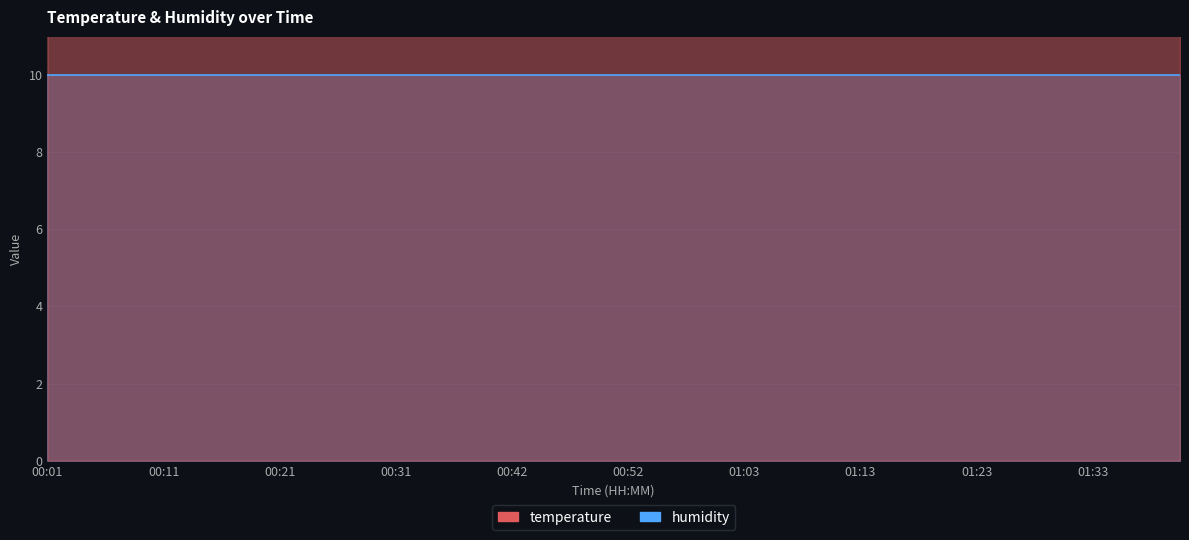

Rank the categories by value from highest to lowest.

00:06, 00:11, 00:13, 00:16, 00:19, 00:01, 00:03, 00:08, 00:21, 00:24, 00:31, 00:26, 00:29, 00:34, 00:37, 00:40, 00:42, 00:45, 00:47, 00:52, 00:55, 00:50, 01:36, 01:39, 01:41, 01:26, 01:33, 01:05, 01:13, 01:16, 01:21, 01:23, 01:29, 01:31, 00:58, 01:00, 01:03, 01:08, 01:11, 01:18